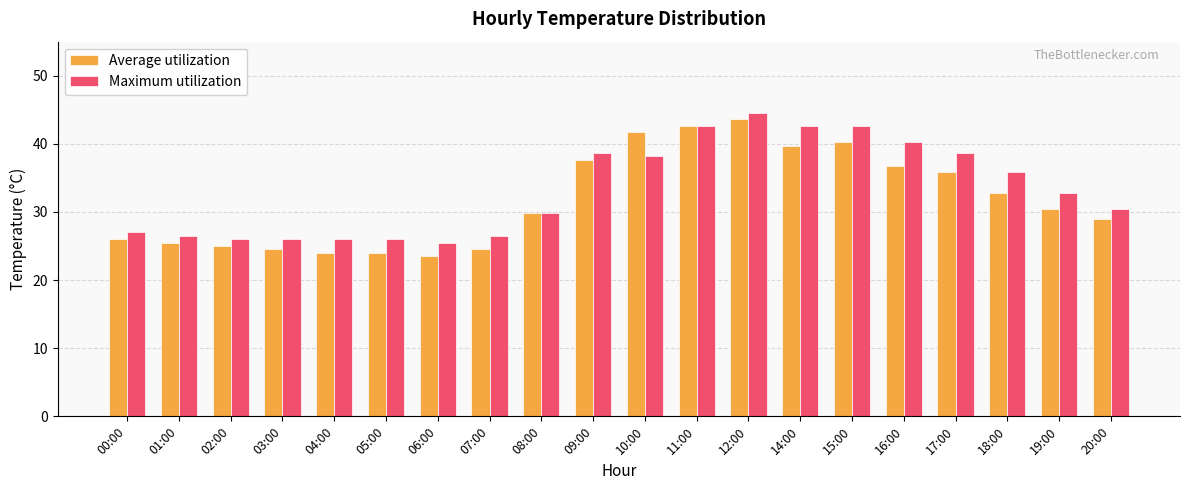

Rank the series at 18:00 from lowest to highest value.

Average utilization, Maximum utilization